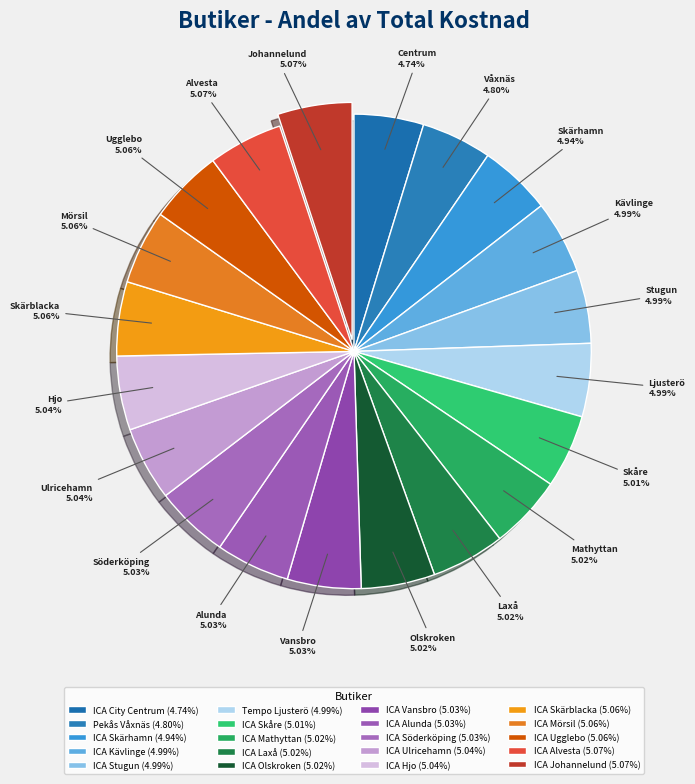

Does ICA Stugun represent more than half of the total?

No